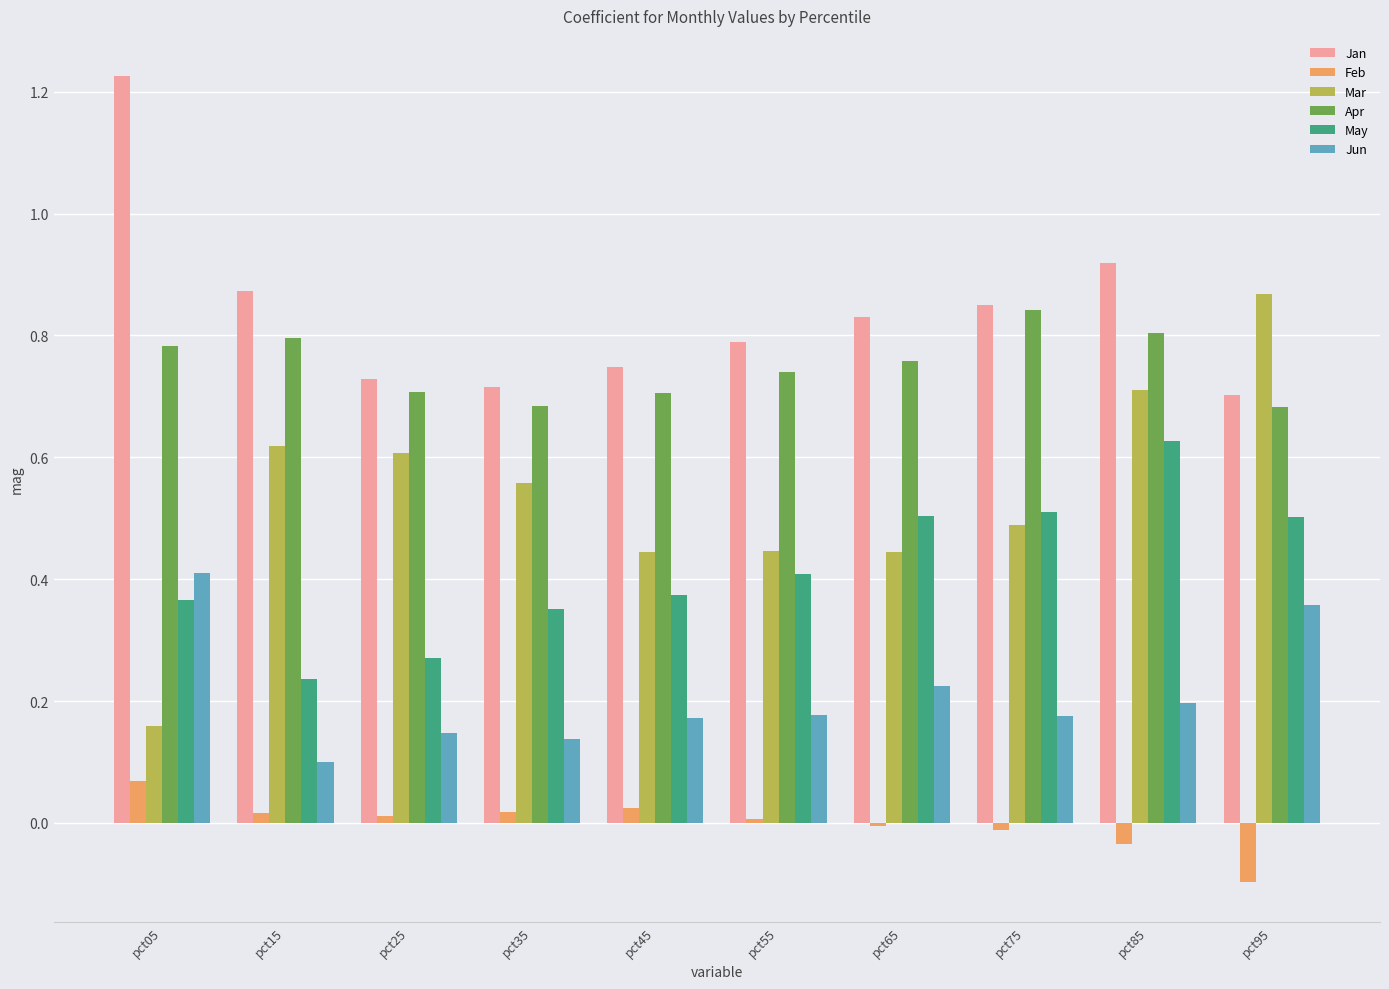

Which category has the highest value across all series?

pct05